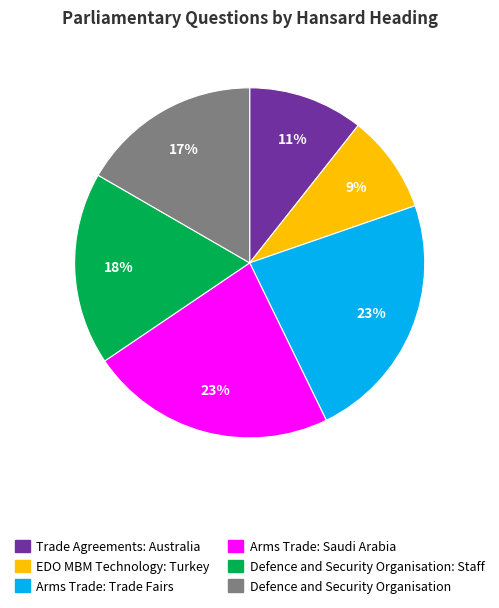

To the nearest percent, what percentage of the pie is Defence and Security Organisation?

17%